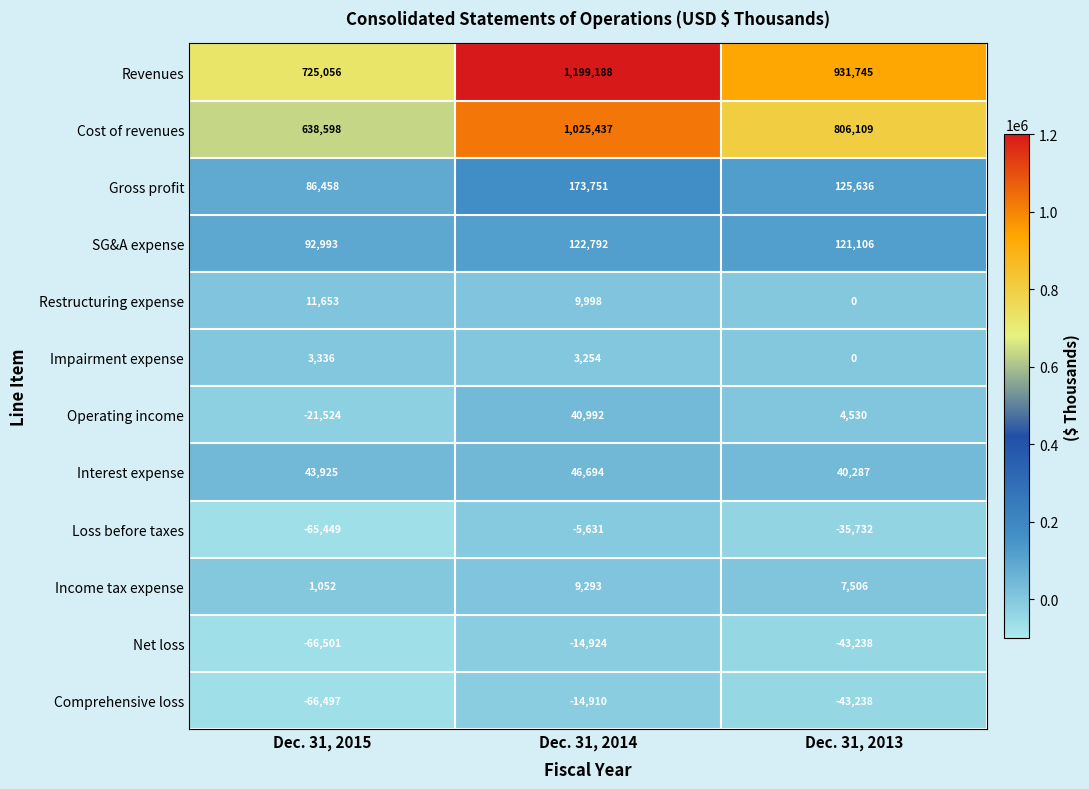

At how many categories does at least one series exceed 1068324?

1